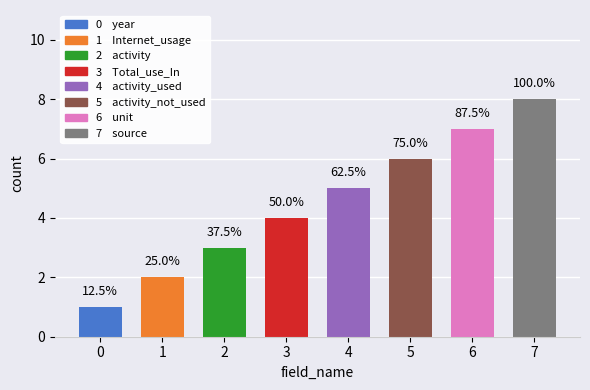

List the labels in order of value, smallest first.

year, Internet_usage, activity, Total_use_In, activity_used, activity_not_used, unit, source